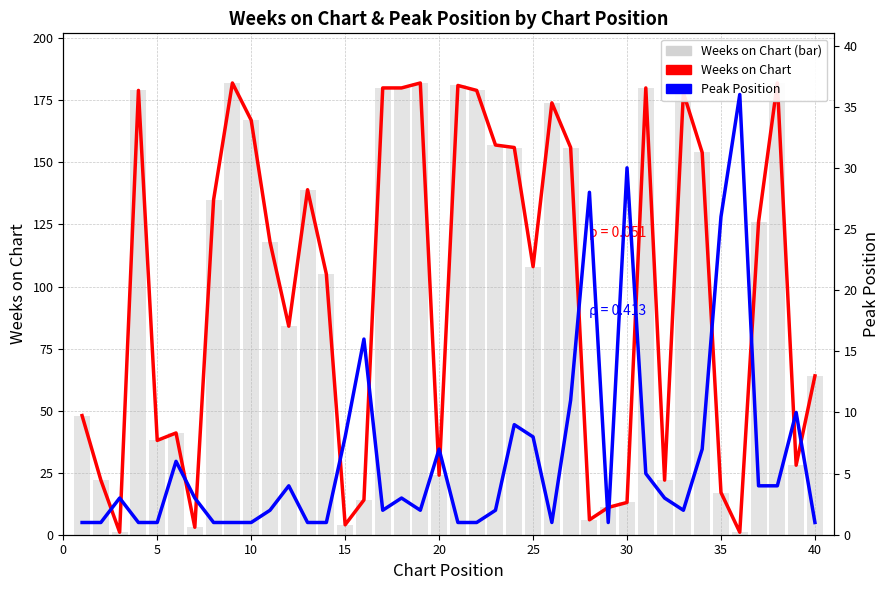

At how many categories does at least one series exceed 123?

19